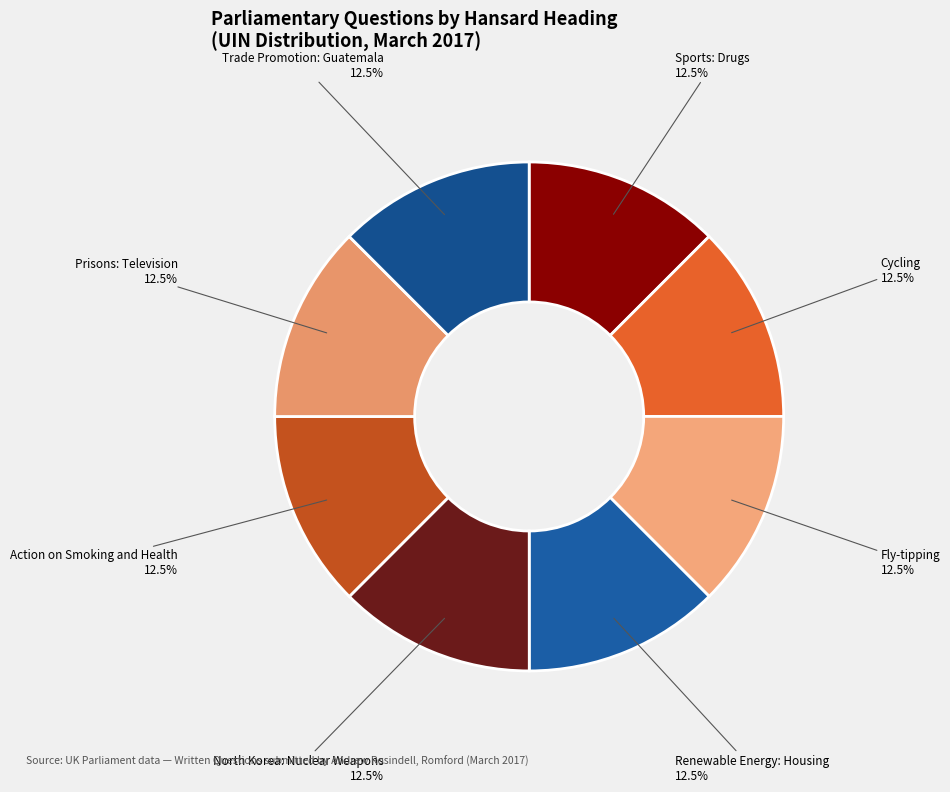

Is Renewable Energy: Housing the majority of the pie?

No